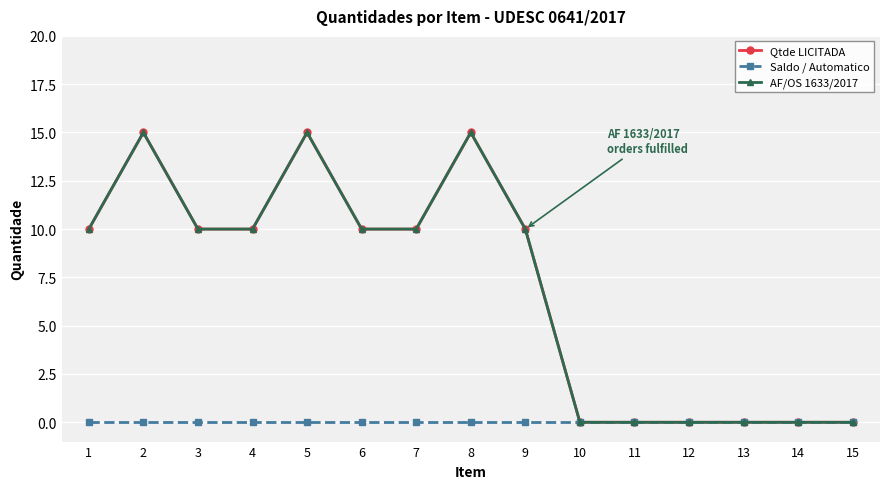

Reading left to right, list all the values displayed in this chart.

Qtde LICITADA: 10	15	10	10	15	10	10	15	10	0	0	0	0	0	0
Saldo / Automatico: 0	0	0	0	0	0	0	0	0	0	0	0	0	0	0
AF/OS 1633/2017: 10	15	10	10	15	10	10	15	10	0	0	0	0	0	0